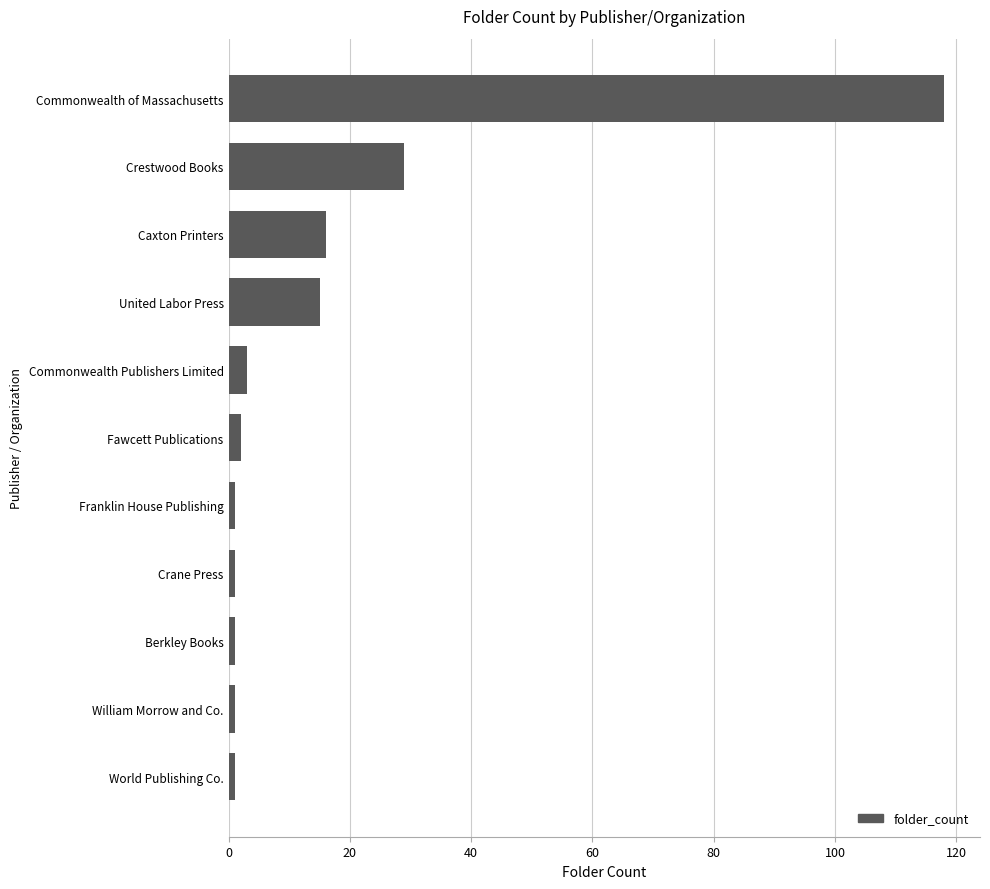

What is the maximum value shown in the chart?

118